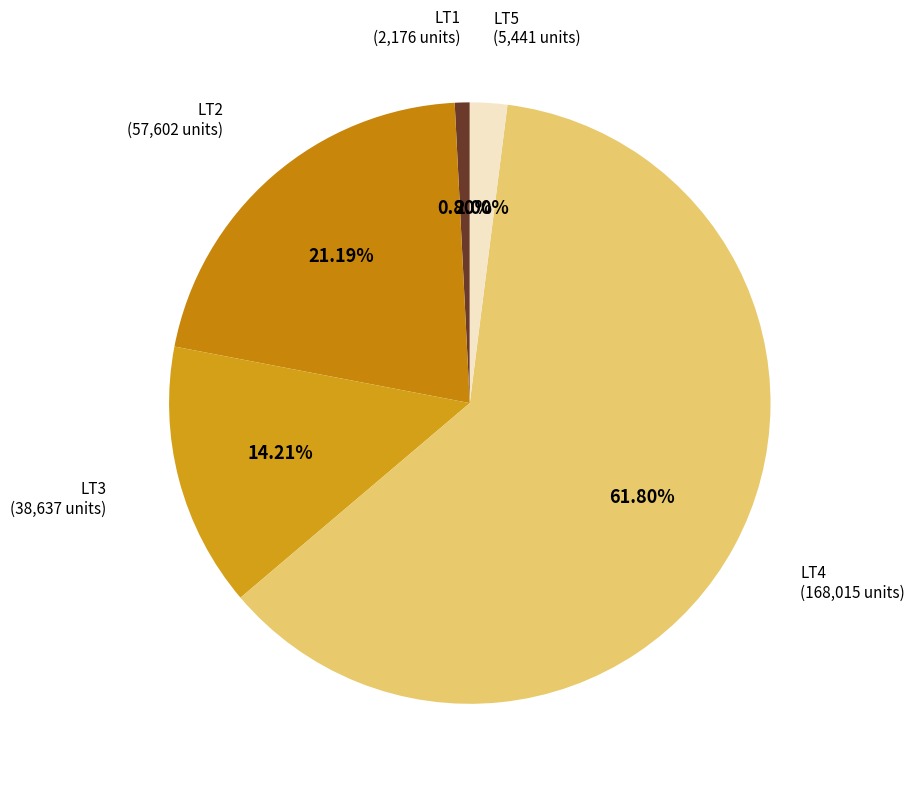

How many slices are in this pie chart?

5